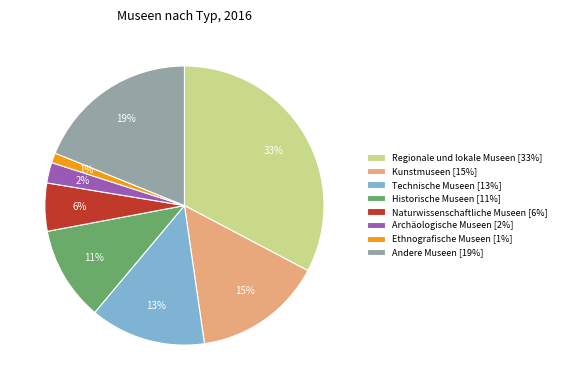

To the nearest percent, what is the difference between the Naturwissenschaftliche Museen and Andere Museen slice percentages?

13%